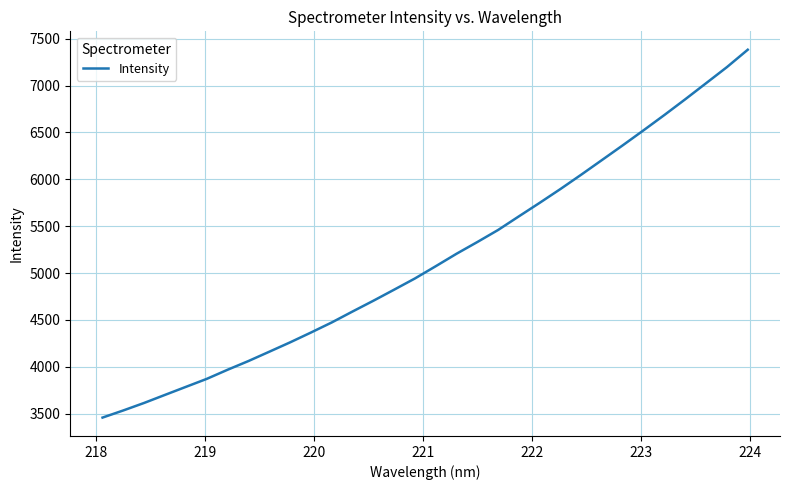

What is the maximum value shown in the chart?

7382.0